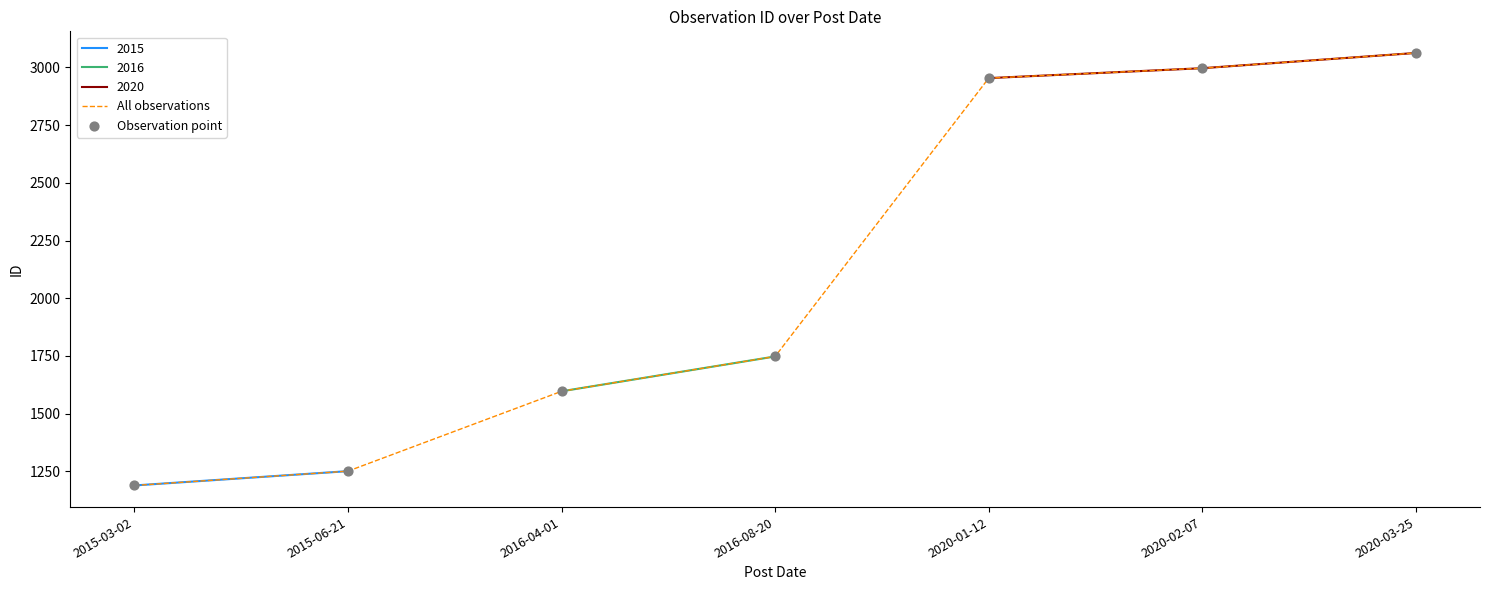

At which category is the sum across all series the highest?

2020-03-25